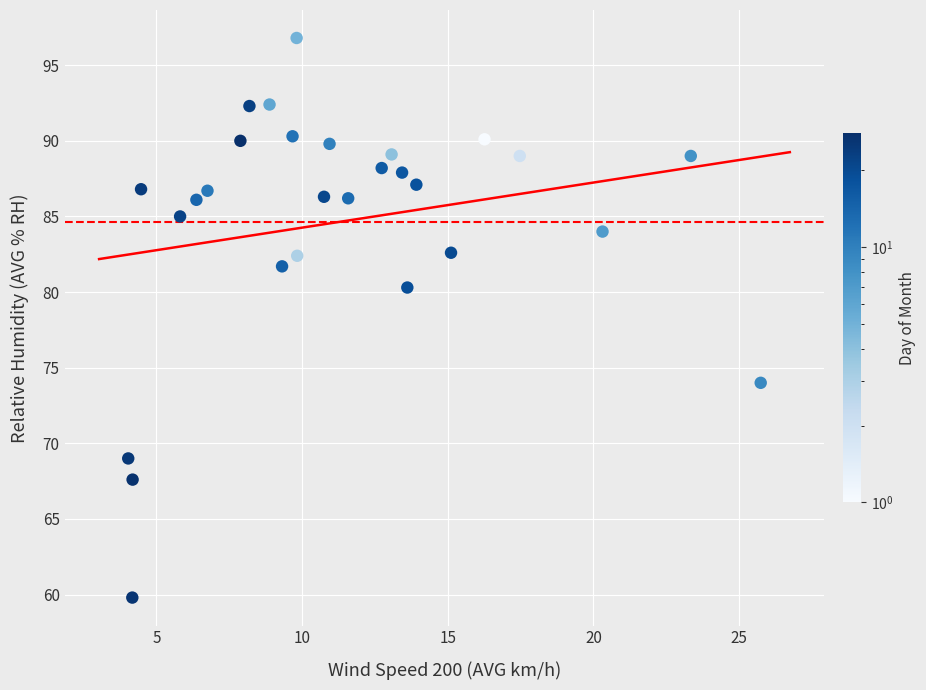

What Y value in the scatter plot is closest to 78?

80.3